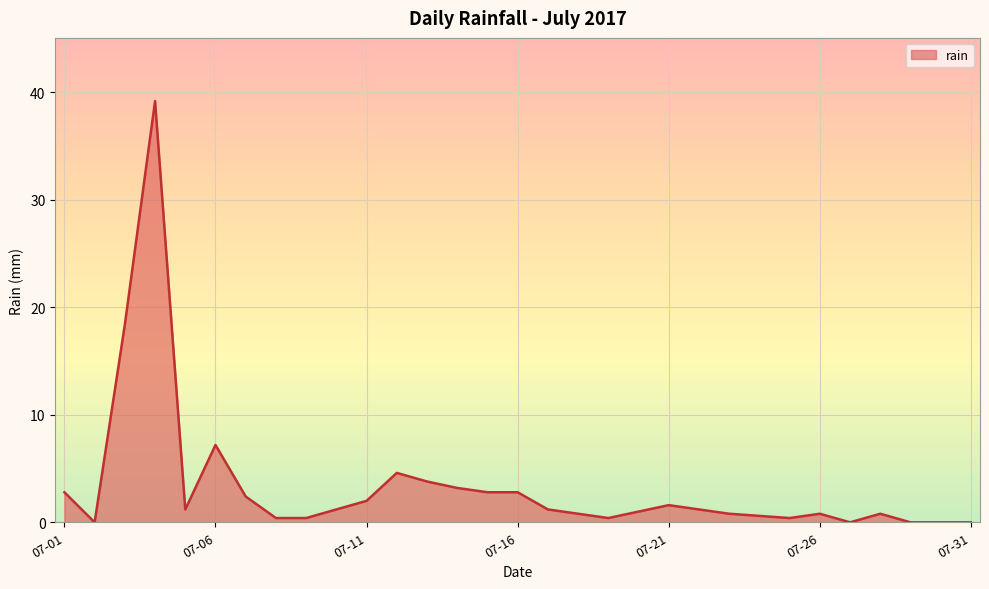

What is the difference between the maximum and minimum values?

39.2